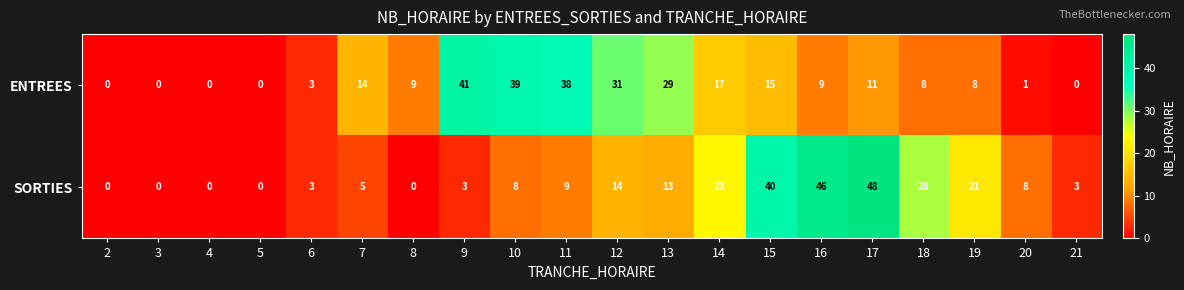

Which series changed the most between 4 and 19?

SORTIES